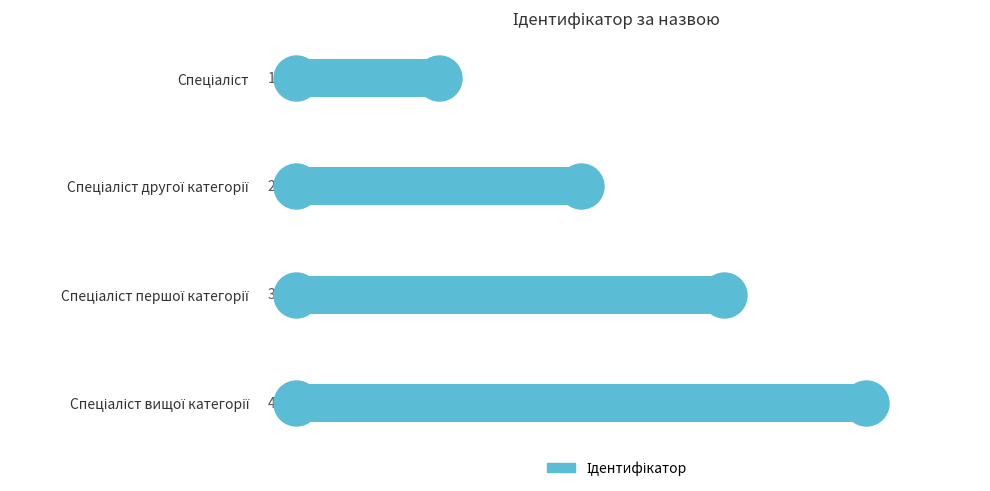

What is the change in value from −1 to 1?

+2